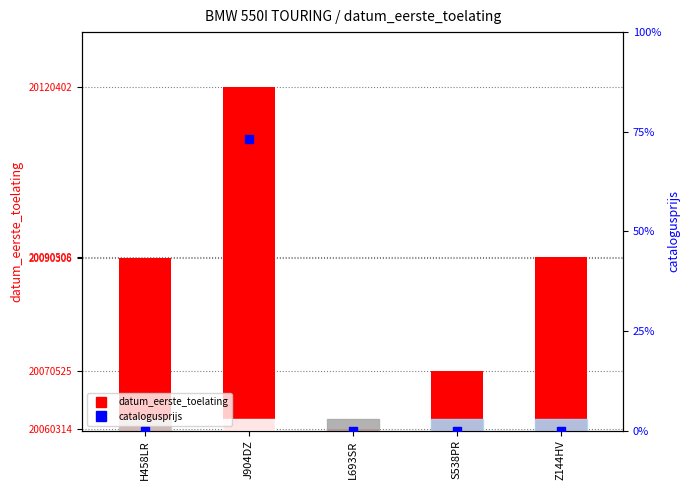

What is the total value across all series at J904DZ?

20120475.2